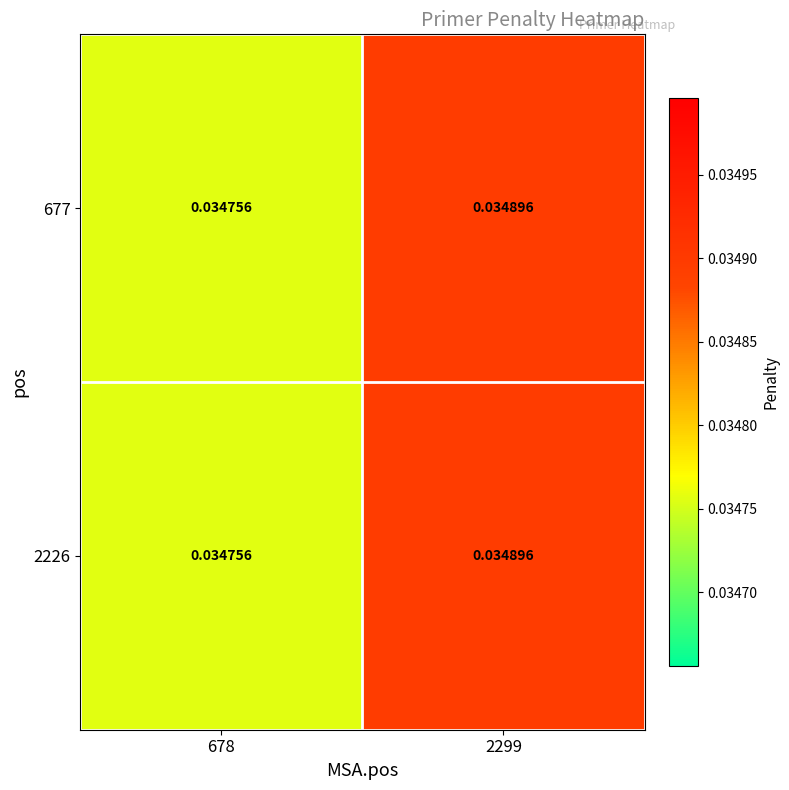

Between 678 and 2299, which is larger?

2299